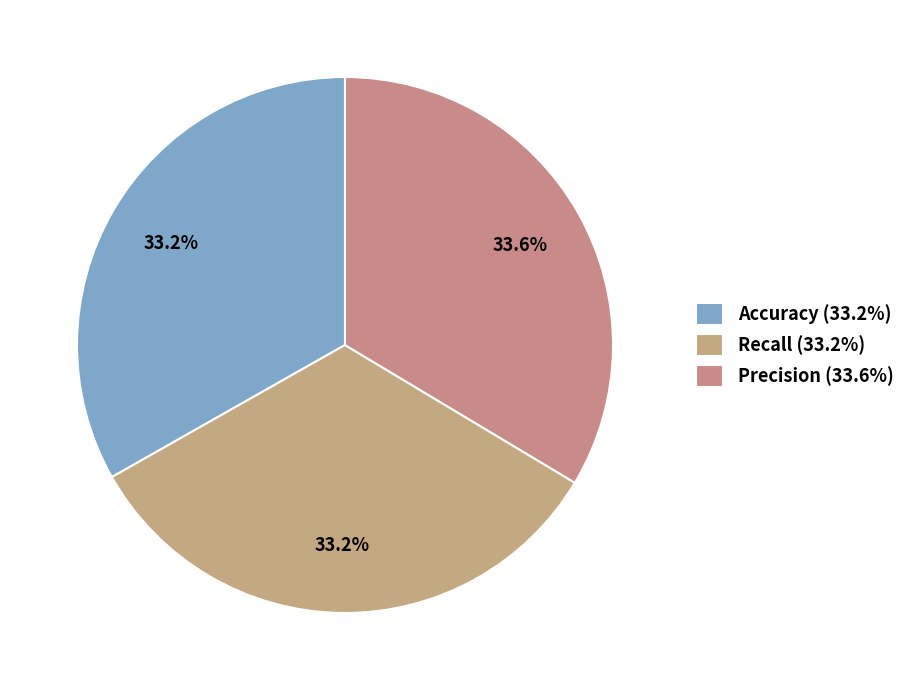

Is there a majority slice in this chart?

No